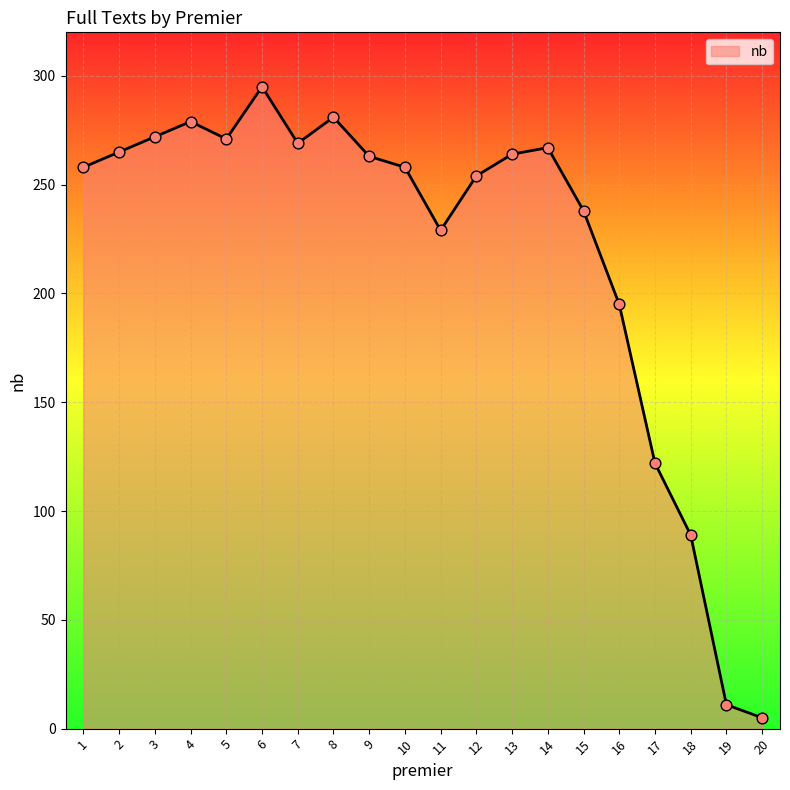

What is the change in value from 3 to 9?

-9